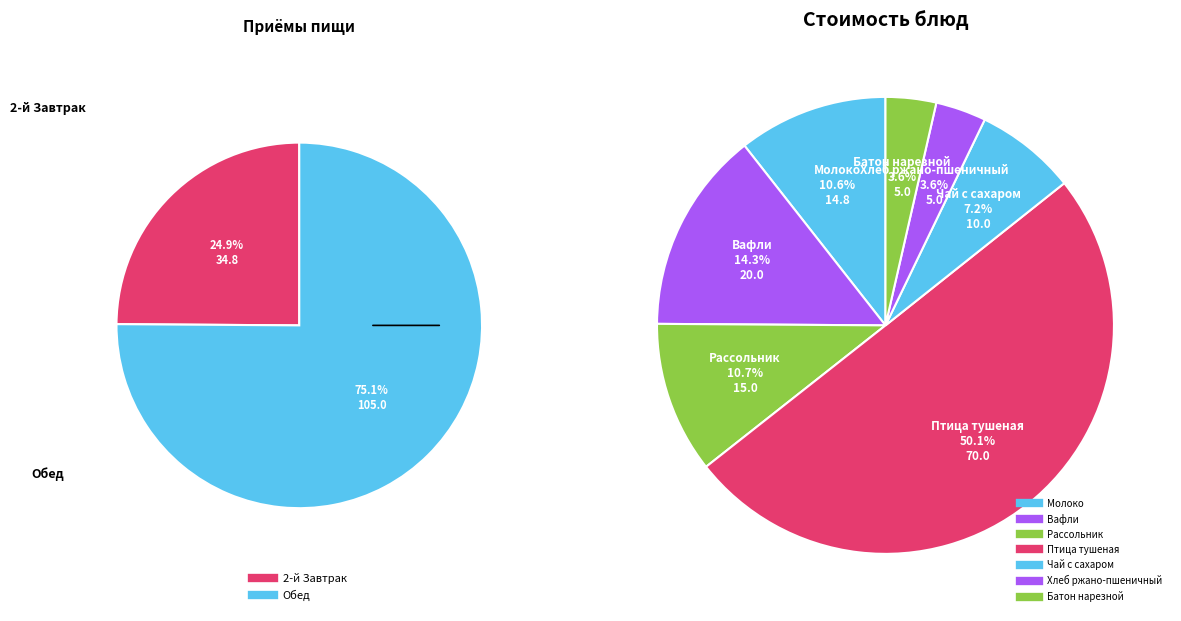

Which has a higher value, Чай с сахаром or Рассольник?

Рассольник